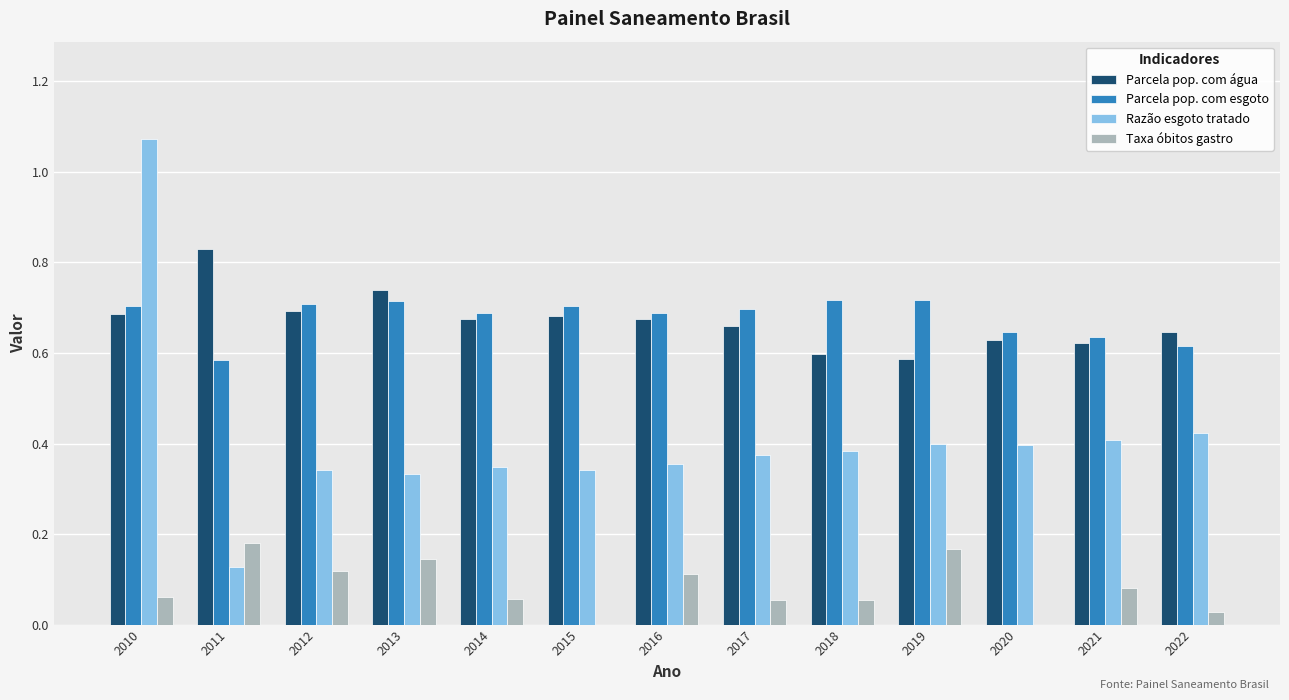

What is the sum of the Parcela pop. com água values at 2019 and 2013?

1.3